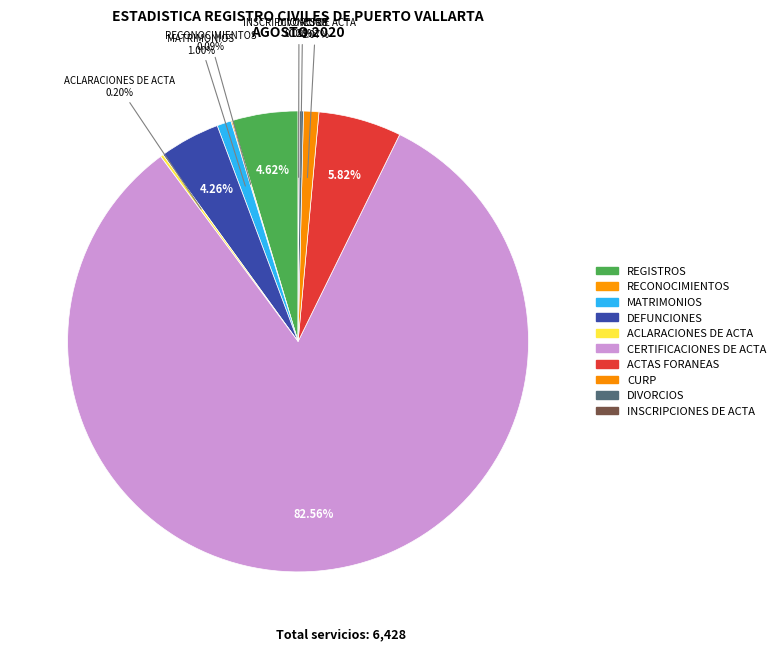

How many segments does this pie chart have?

10